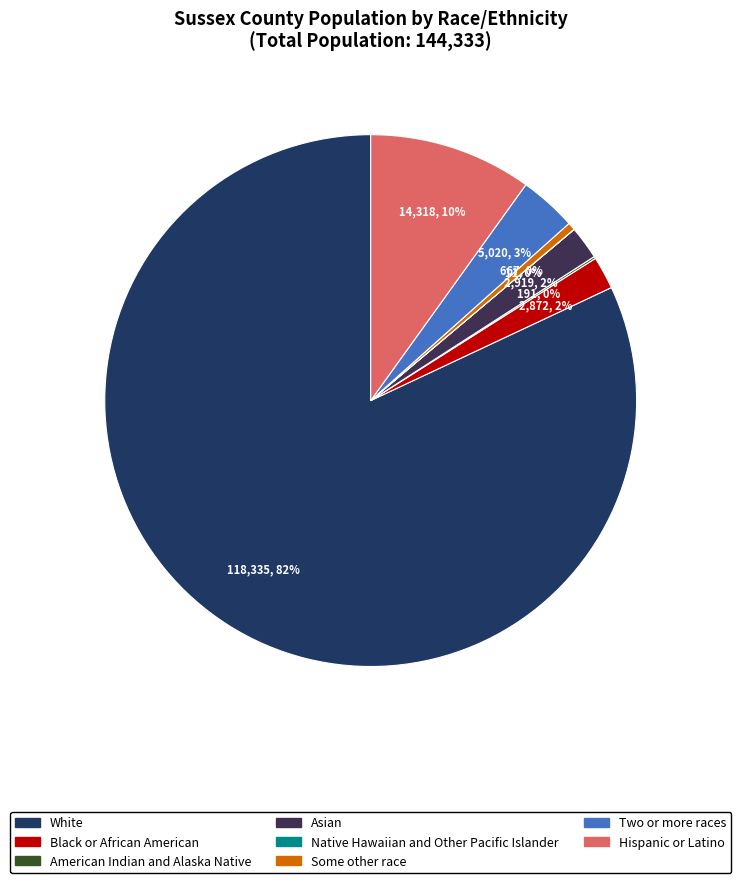

Is there a majority slice in this chart?

Yes